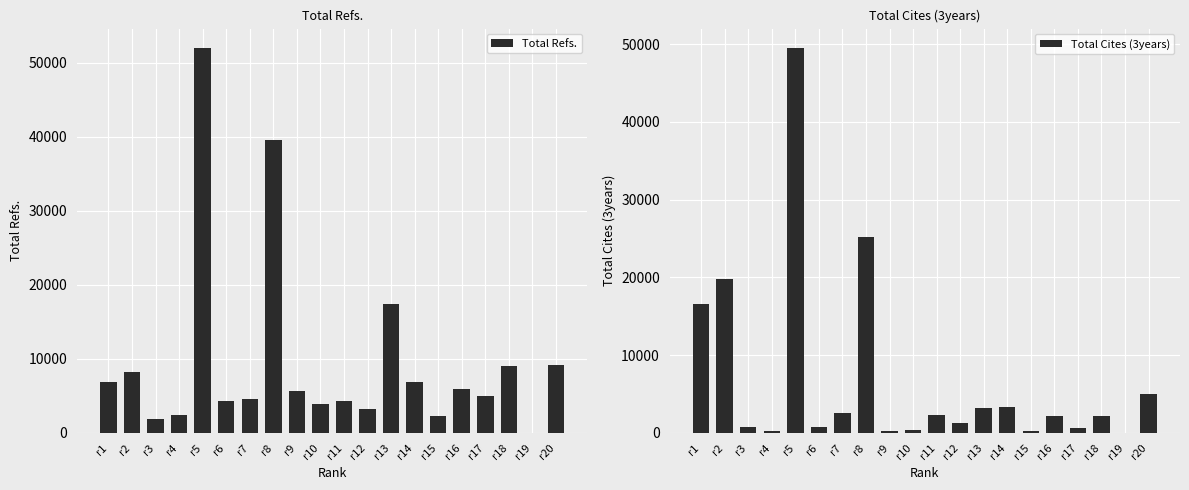

Which series has the widest spread of values?

Total Refs.